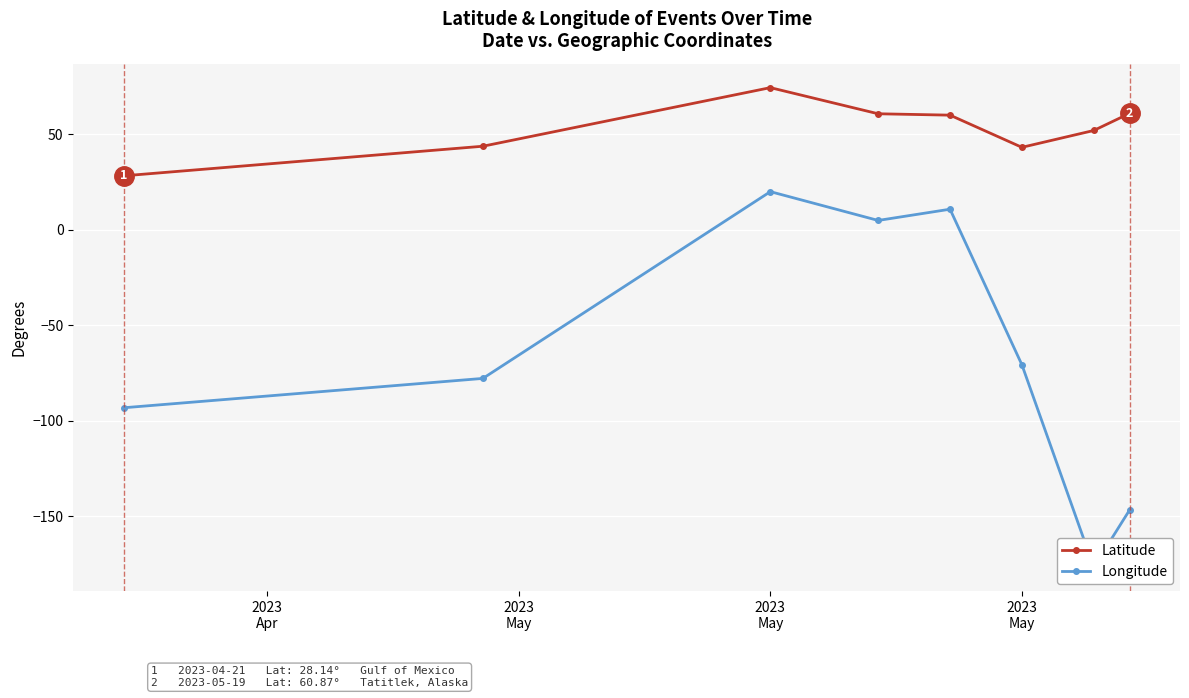

How many data points in Latitude are less than 59?

4